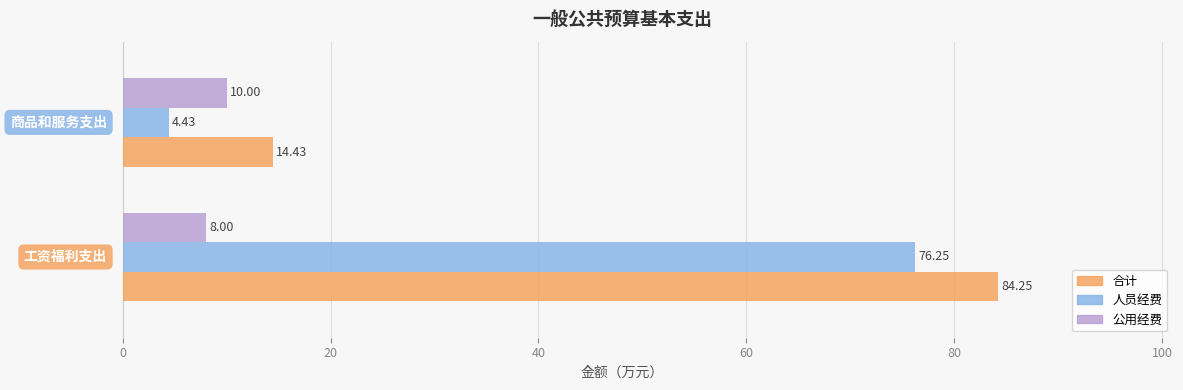

What is the difference between the maximum and minimum values in the 人员经费 series?

71.8